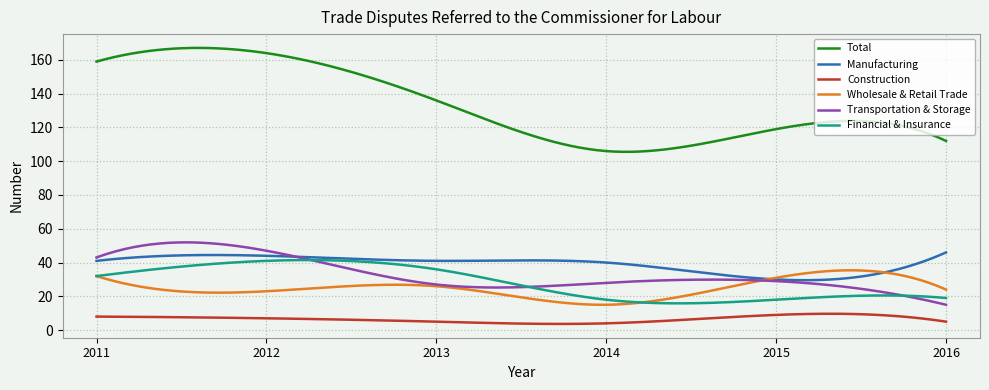

Which series has the largest total across all categories?

Total